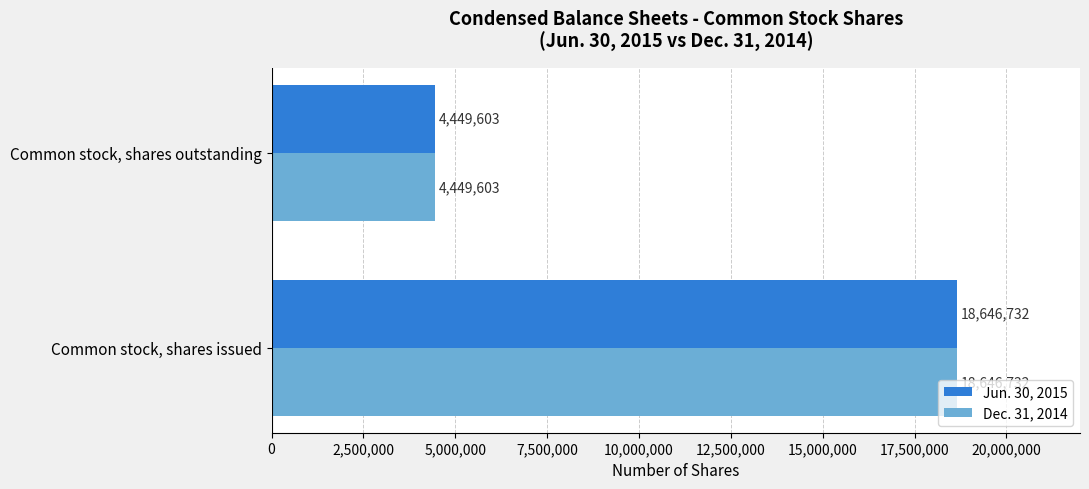

What is the maximum value shown in the chart?

18646732